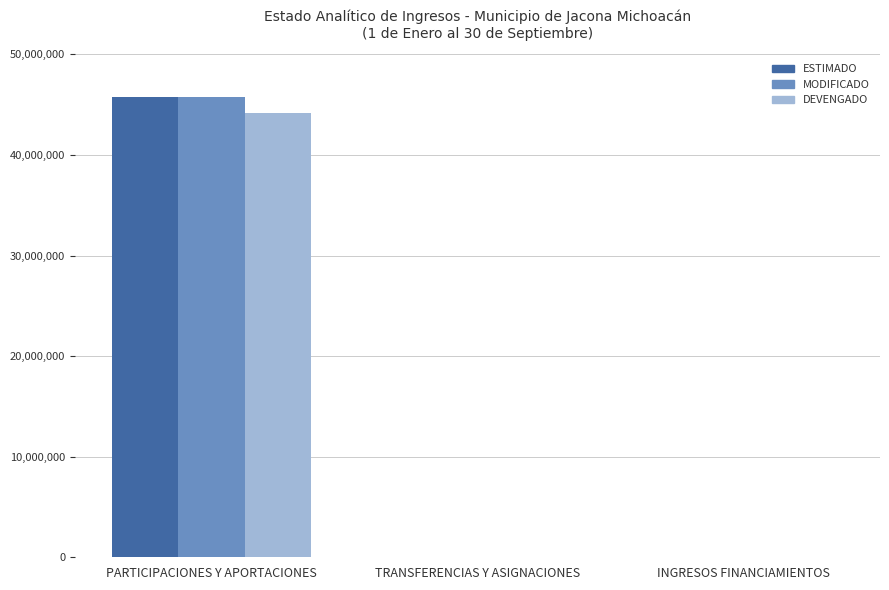

Is it true that MODIFICADO equals 0 at TRANSFERENCIAS Y ASIGNACIONES?

True